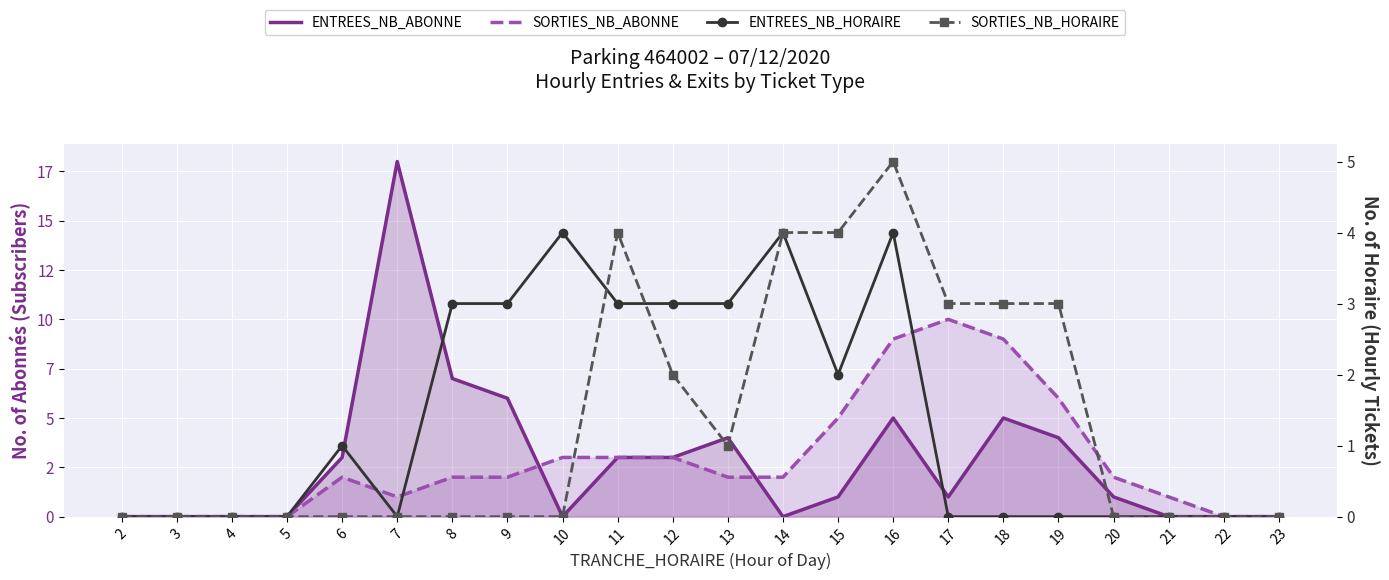

Read the ENTREES_NB_ABONNE value at 7, to the nearest 10.

20